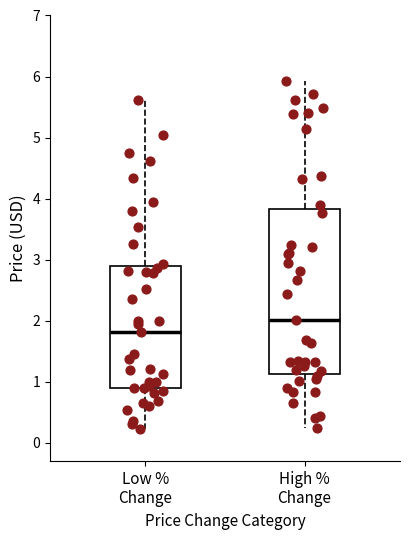

Which box has the highest median line?

High % Change